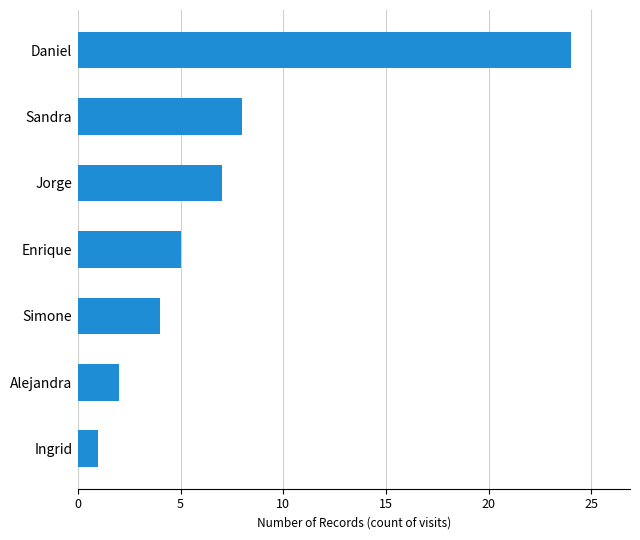

Rank the categories by value from highest to lowest.

Daniel, Sandra, Jorge, Enrique, Simone, Alejandra, Ingrid